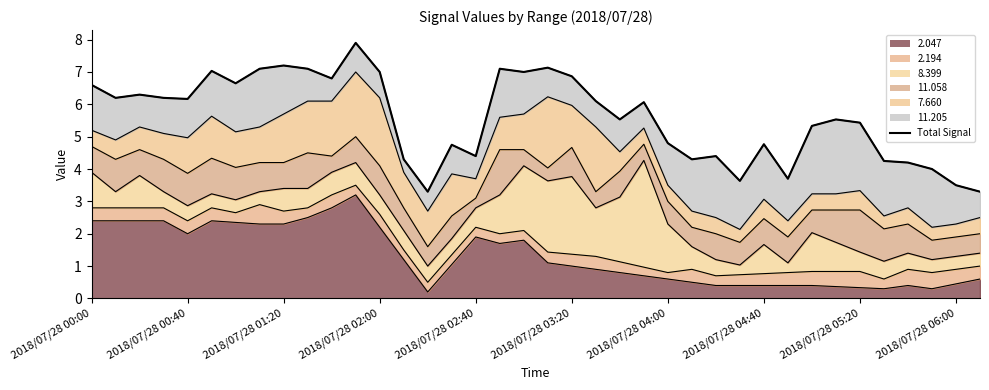

Where is the data nearest to the value 5?

2018/07/28 04:00